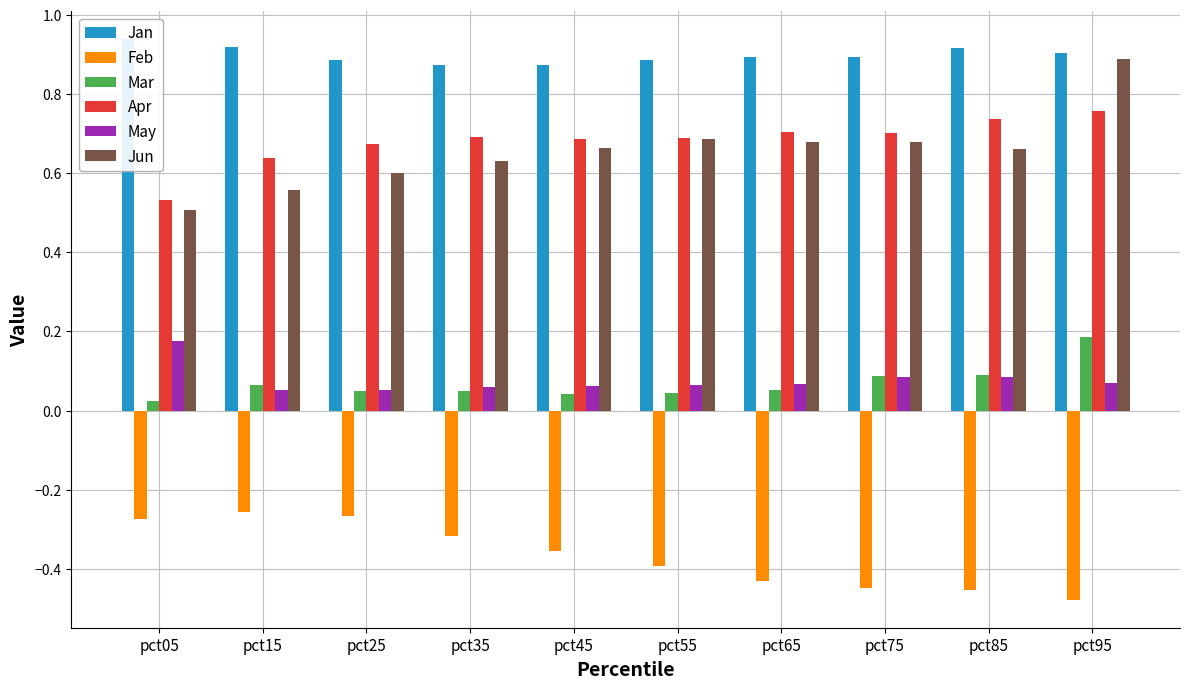

At which label does Jan reach its minimum?

pct45